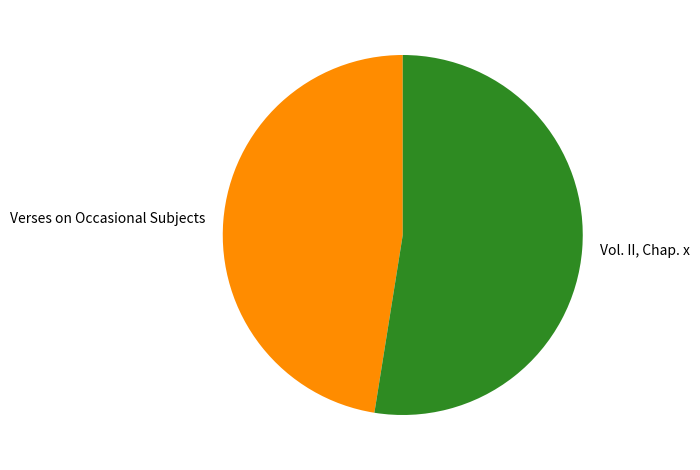

Which slice is the largest?

Vol. II, Chap. x